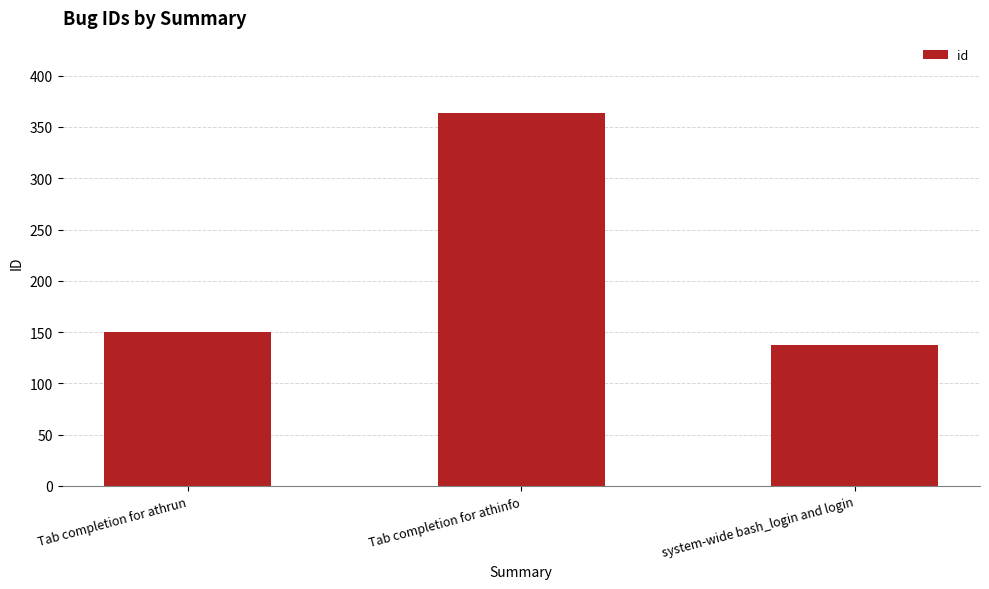

List the labels in order of value, smallest first.

system-wide bash_login and login, Tab completion for athrun, Tab completion for athinfo